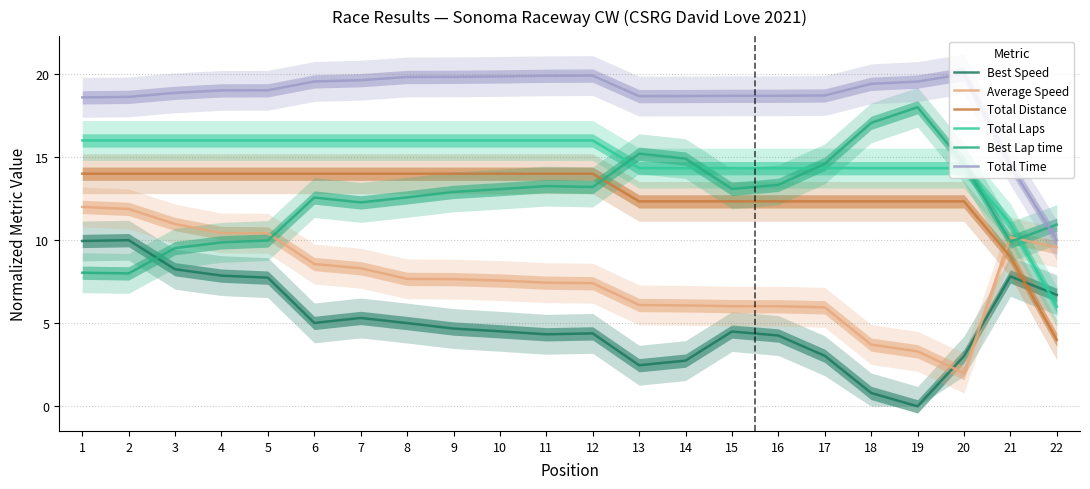

List the labels in order of Best Speed value, smallest first.

19, 18, 13, 14, 20, 17, 16, 11, 12, 15, 10, 9, 8, 6, 7, 22, 5, 21, 4, 3, 1, 2